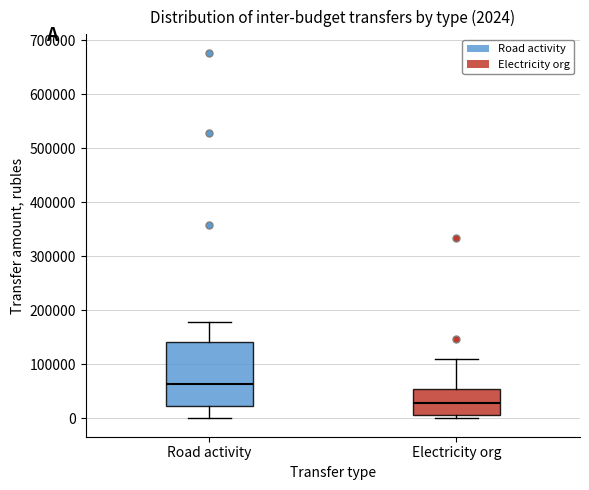

Comparing the boxes themselves (not the whiskers), which one is the tallest?

Road activity